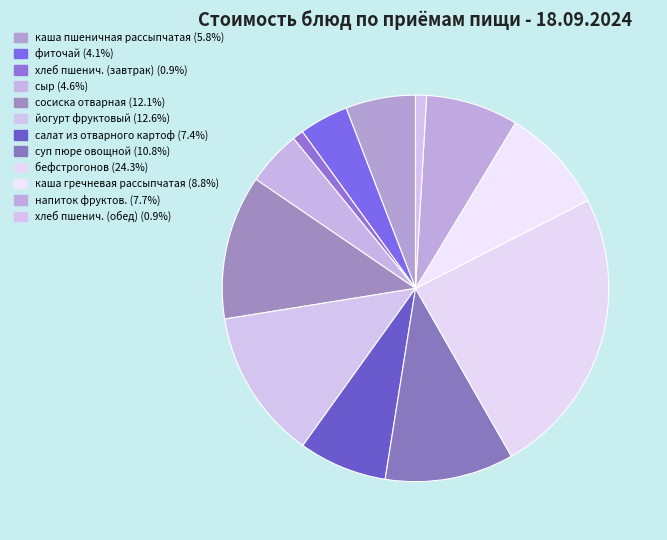

Combined, do салат из отварного картоф and хлеб пшенич. (завтрак) account for over 50%?

No